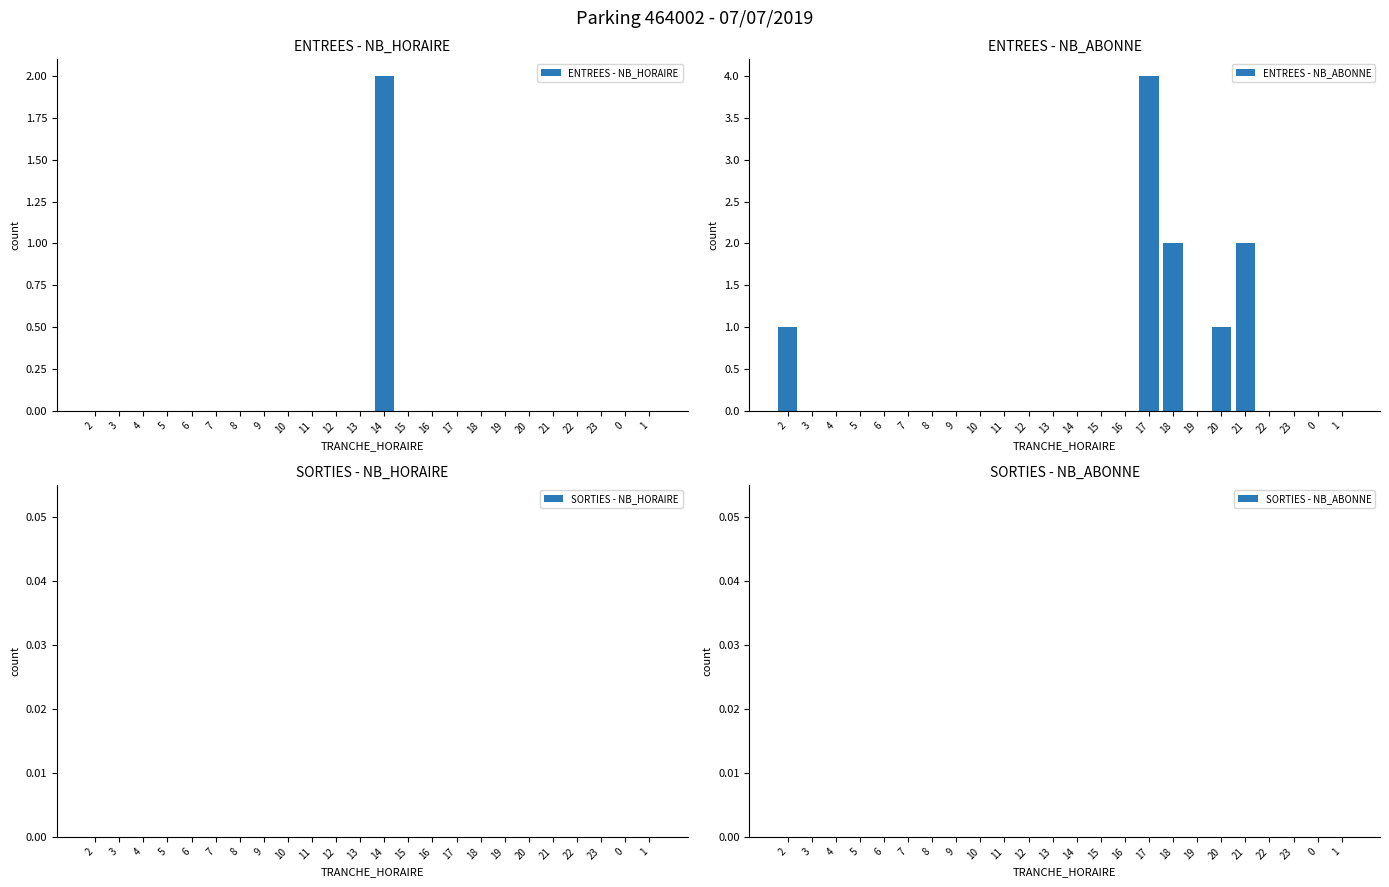

What is the label of the 4th bar from the left?

5